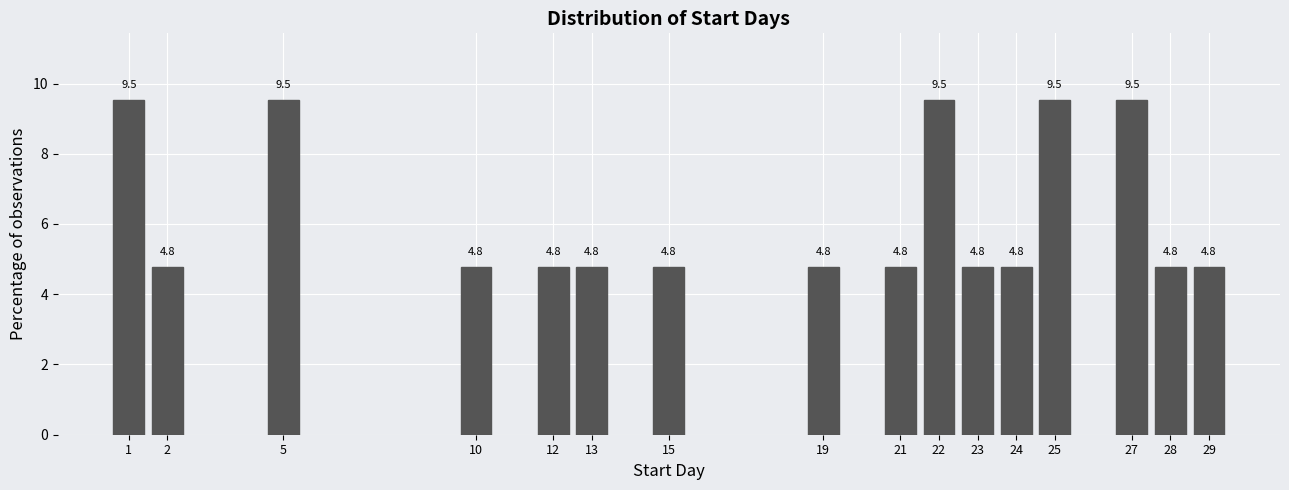

Reading right to left, list all the values displayed in this chart.

29=4.8	28=4.8	27=9.5	25=9.5	24=4.8	23=4.8	22=9.5	21=4.8	19=4.8	15=4.8	13=4.8	12=4.8	10=4.8	5=9.5	2=4.8	1=9.5